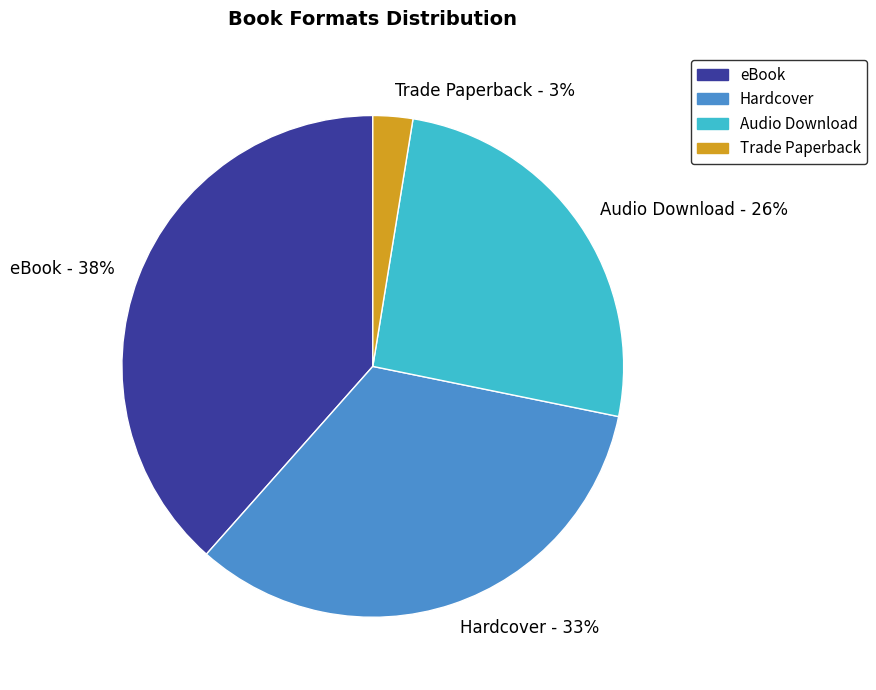

Is the sum of Audio Download - 26% and eBook - 38% greater than half?

Yes